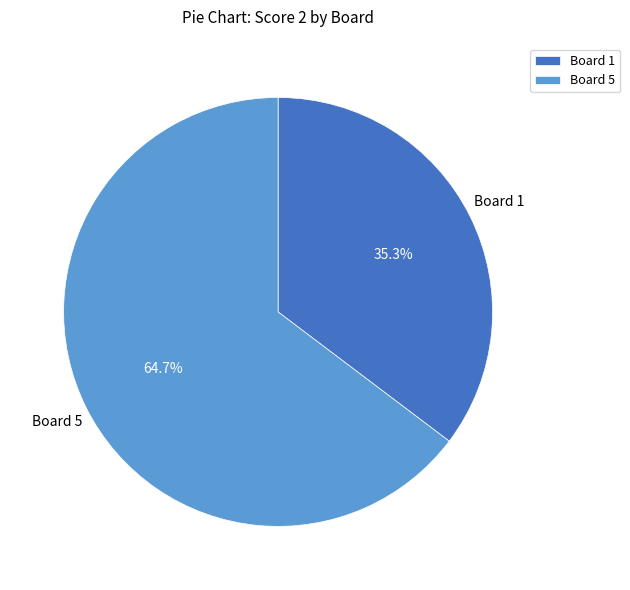

Which has a higher value, Board 1 or Board 5?

Board 5